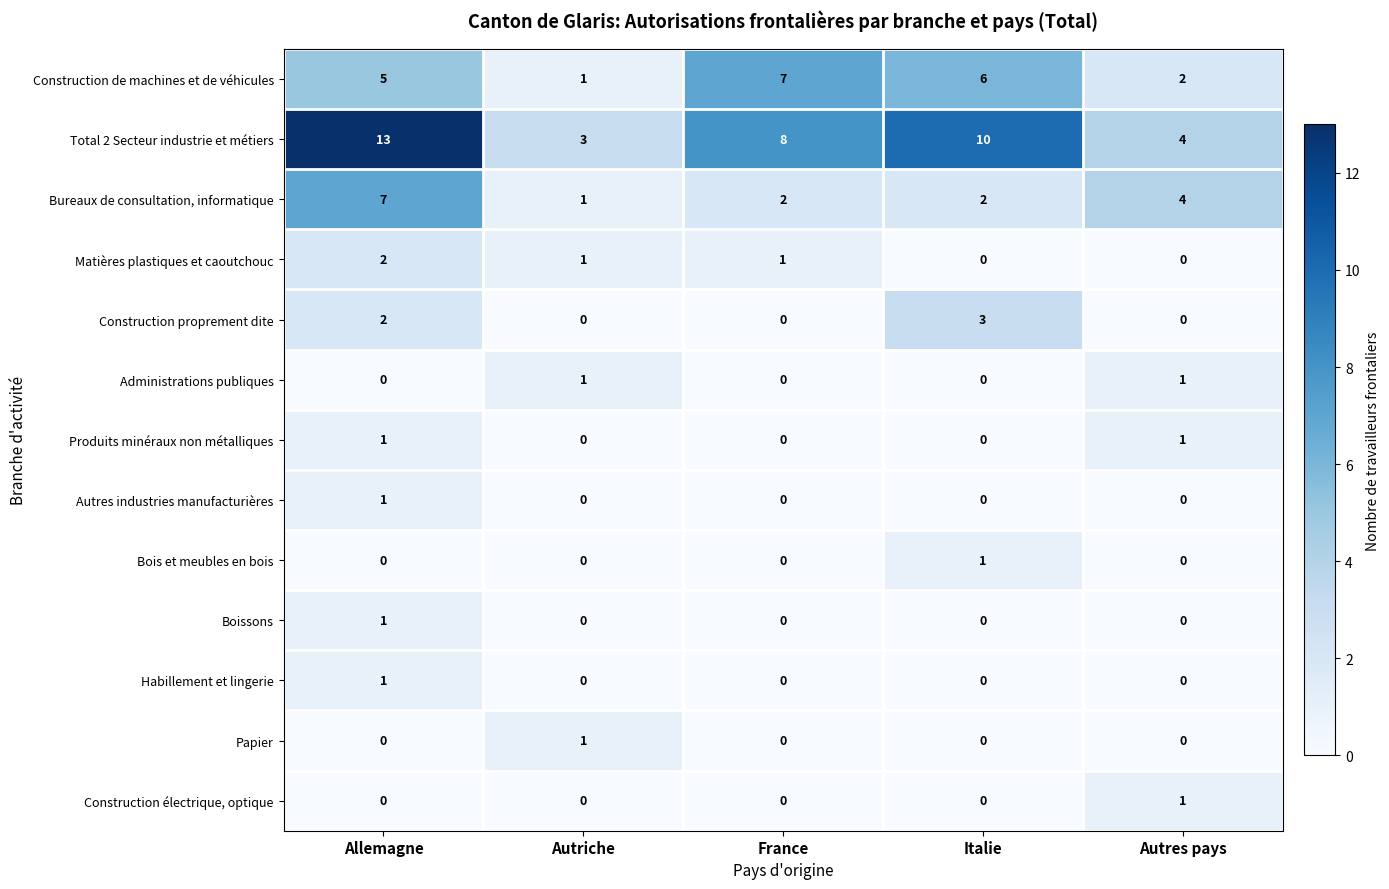

What is the difference between the maximum and minimum values in the Bureaux de consultation, informatique series?

6